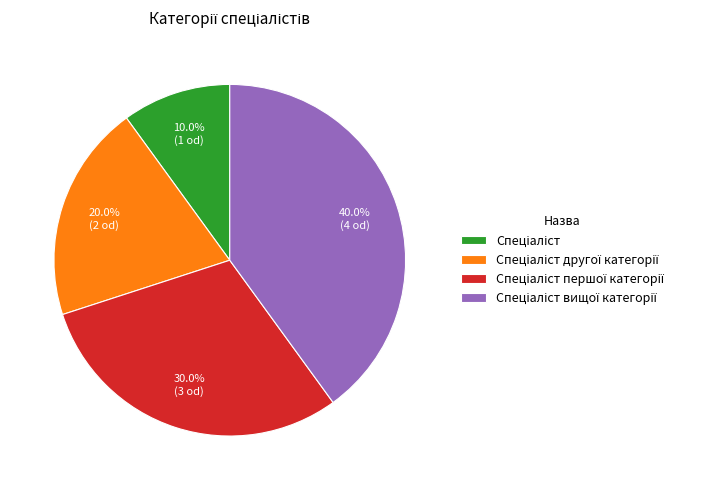

Is there a majority slice in this chart?

No